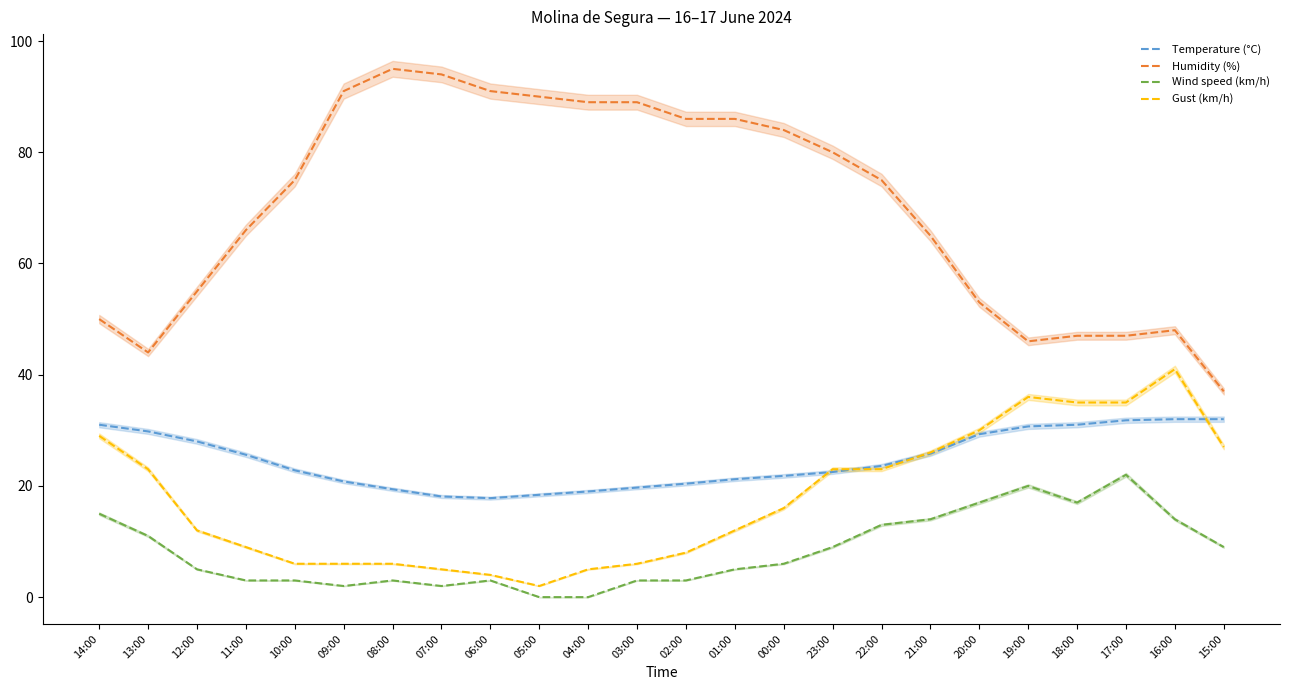

Reading left to right, list all the values displayed in this chart.

Temperature (°C): 31.0	29.8	28.0	25.6	22.8	20.8	19.4	18.1	17.8	18.4	19.0	19.7	20.4	21.2	21.8	22.5	23.6	25.8	29.3	30.7	31.0	31.8	32.0	32.0
Humidity (%): 50.0	44.0	55.0	66.0	75.0	91.0	95.0	94.0	91.0	90.0	89.0	89.0	86.0	86.0	84.0	80.0	75.0	65.0	53.0	46.0	47.0	47.0	48.0	37.0
Wind speed (km/h): 15.0	11.0	5.0	3.0	3.0	2.0	3.0	2.0	3.0	0.0	0.0	3.0	3.0	5.0	6.0	9.0	13.0	14.0	17.0	20.0	17.0	22.0	14.0	9.0
Gust (km/h): 29.0	23.0	12.0	9.0	6.0	6.0	6.0	5.0	4.0	2.0	5.0	6.0	8.0	12.0	16.0	23.0	23.0	26.0	30.0	36.0	35.0	35.0	41.0	27.0